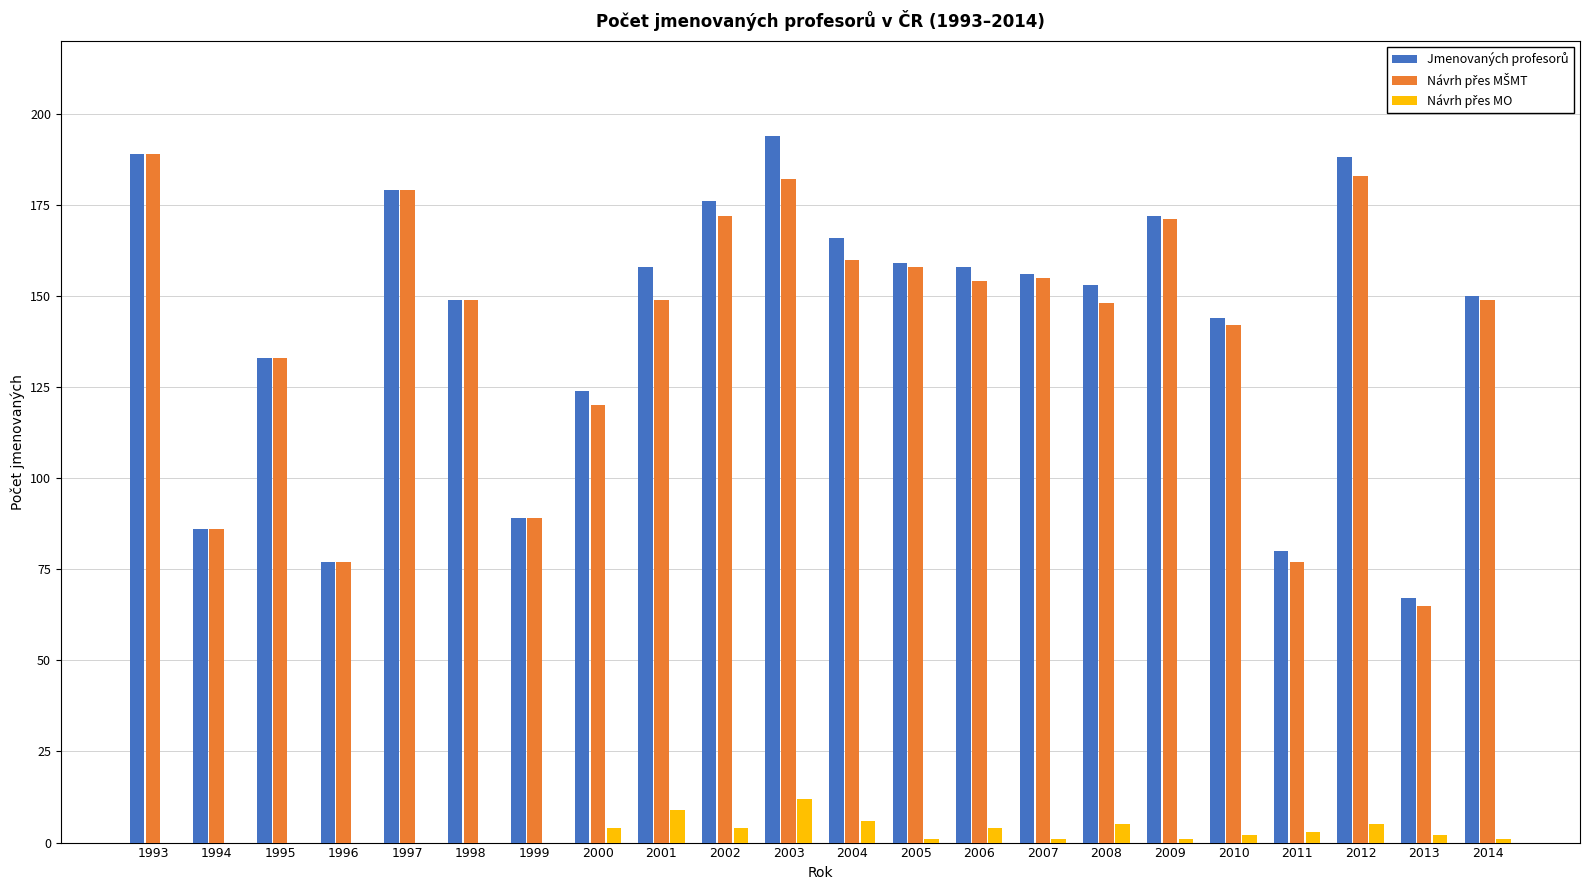

What is the total value across all series at 2003?

388